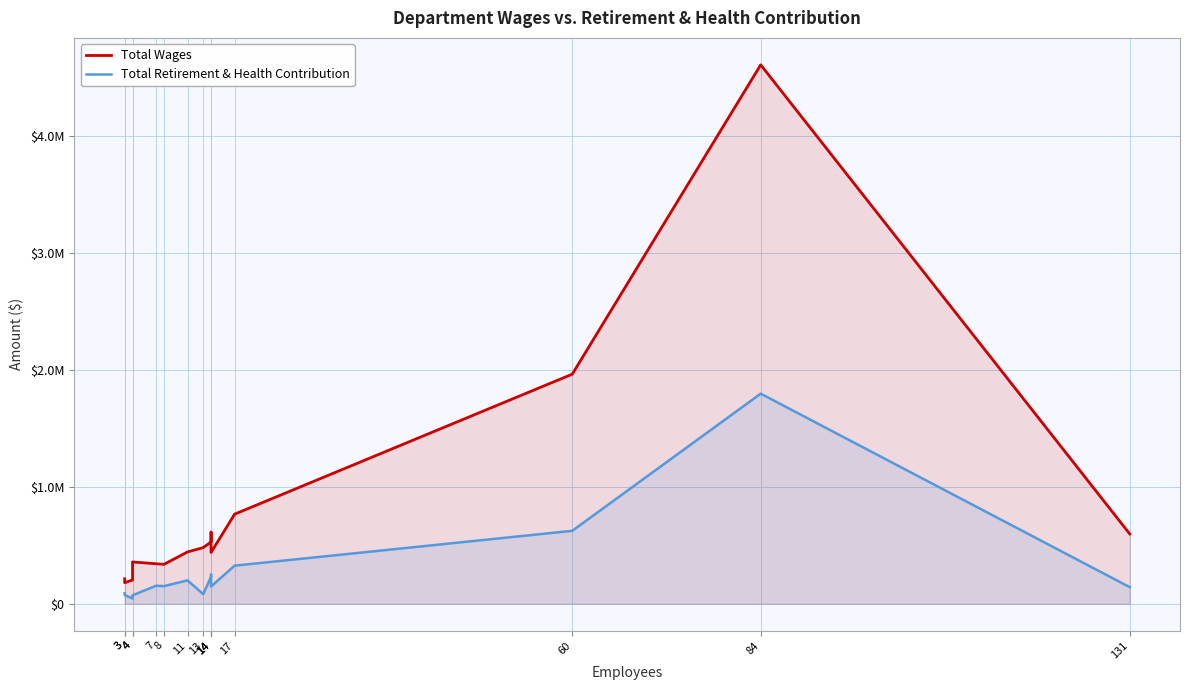

What are all the series names shown in the legend?

Total Wages, Total Retirement & Health Contribution